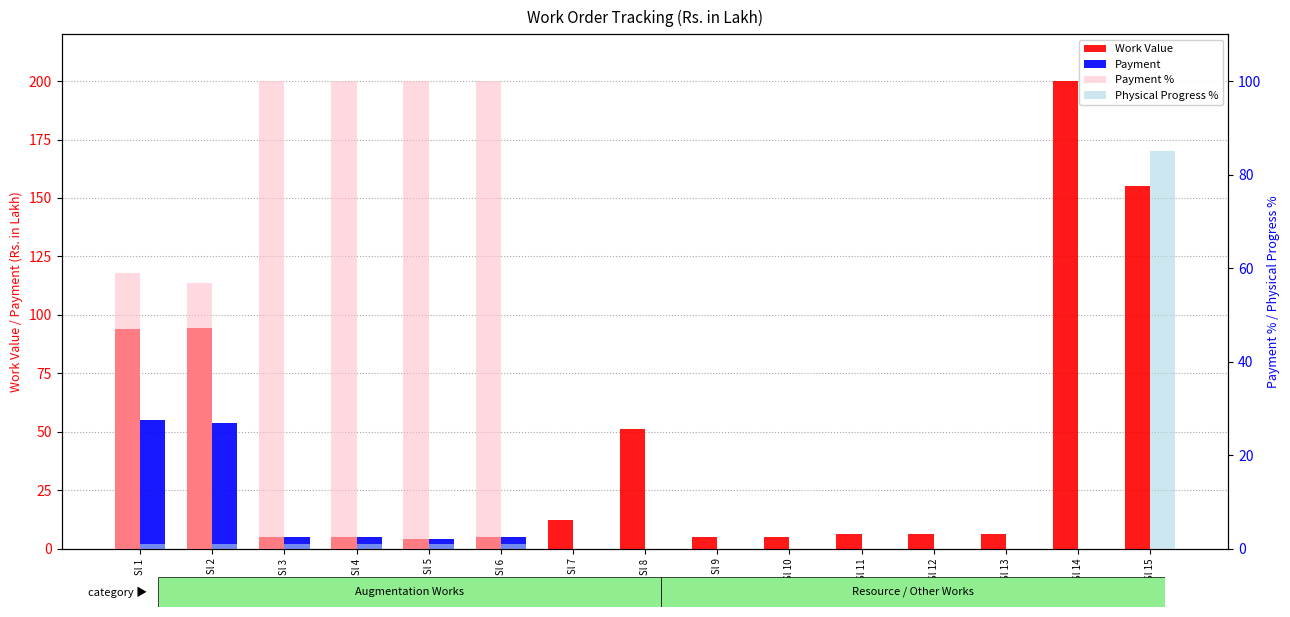

At which category is the sum across all series the highest?

Sl 15